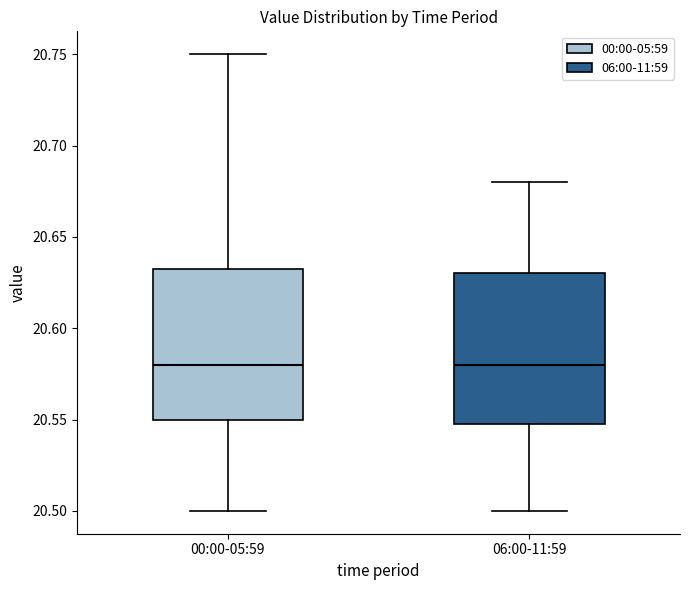

Where is the lower edge of the box for 00:00-05:59 on the y-axis? The values are not printed on the chart, so give them approximately, as read against the axis.

20.550